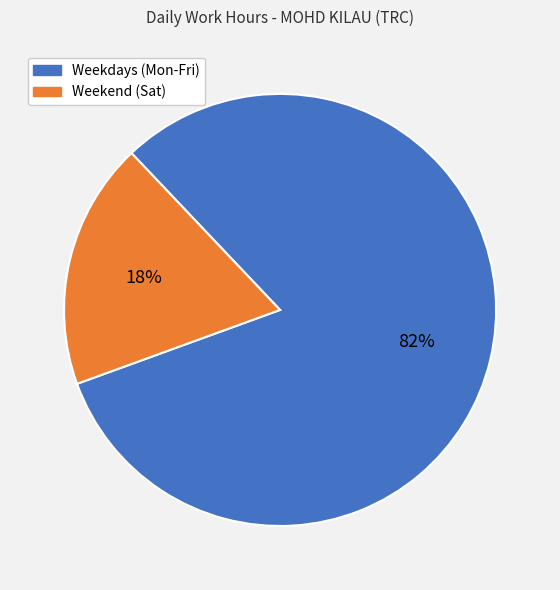

To the nearest percent, what is the average slice percentage?

50%